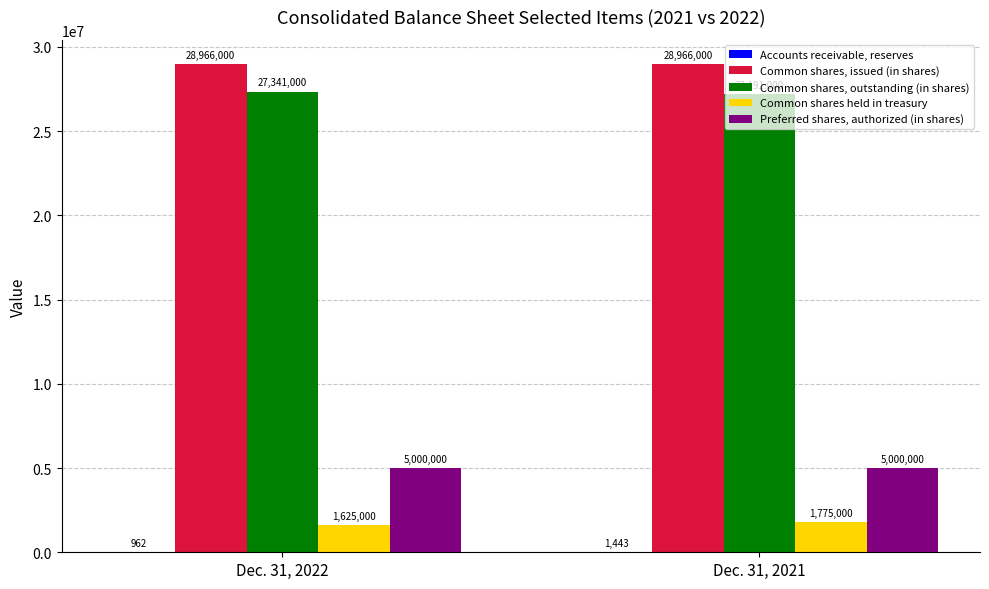

Count the number of data series in this chart.

5